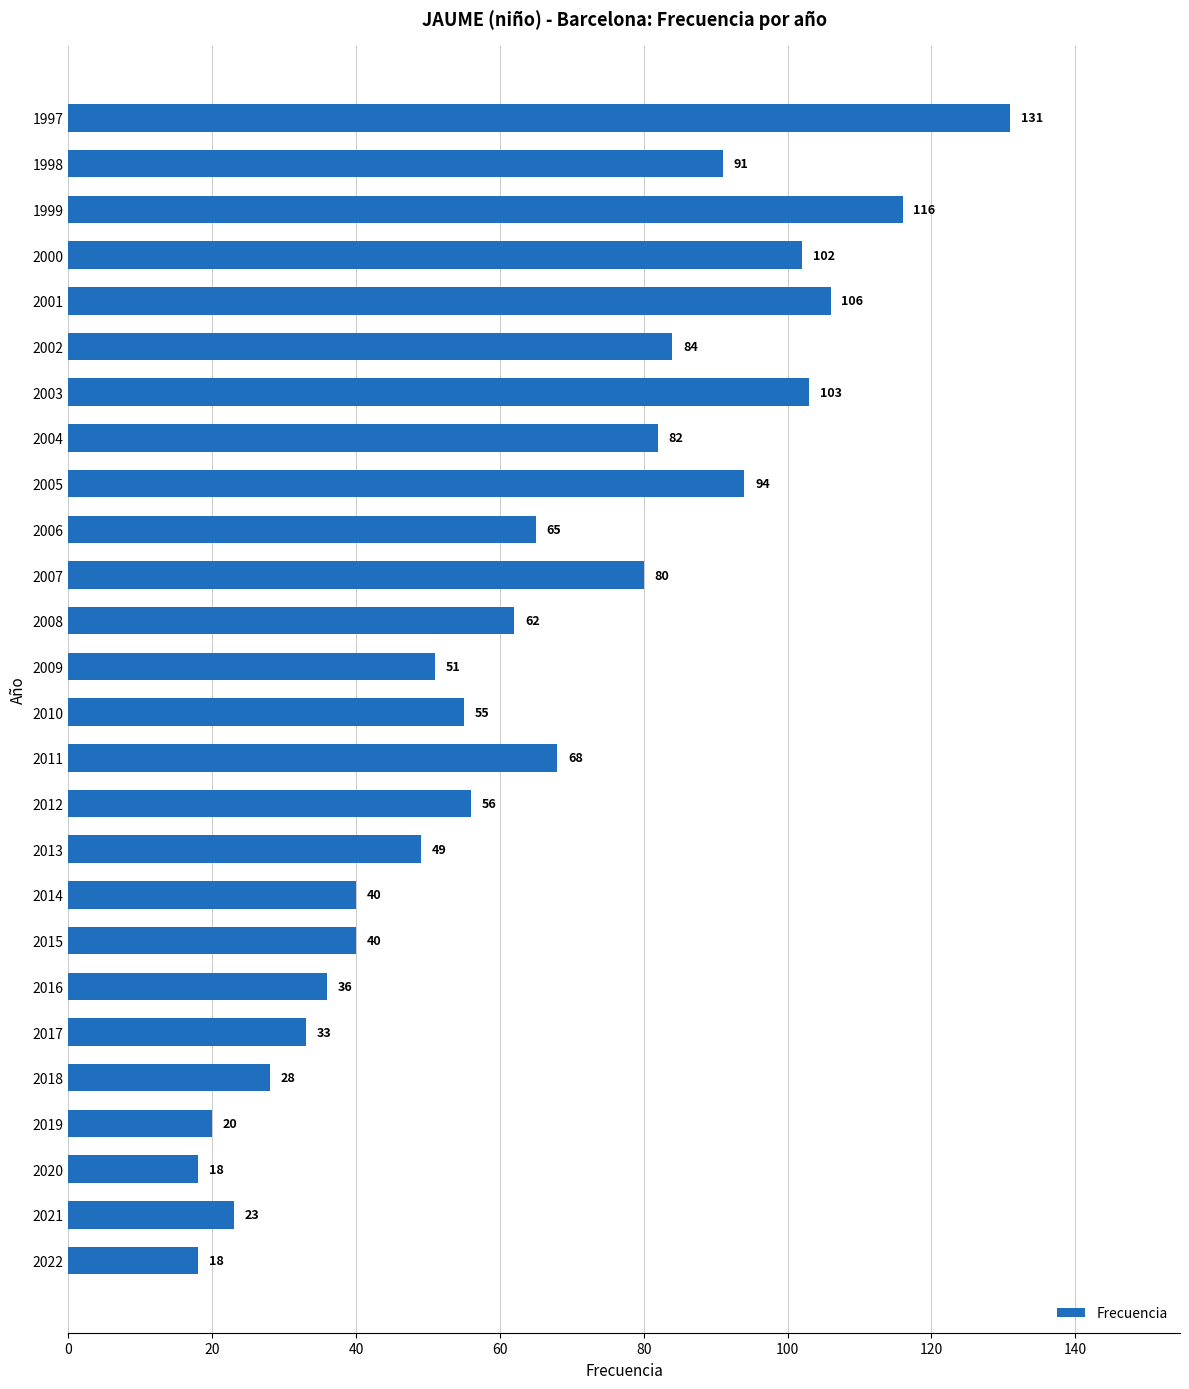

What is the sum of the values at 2007 and 2003?

183